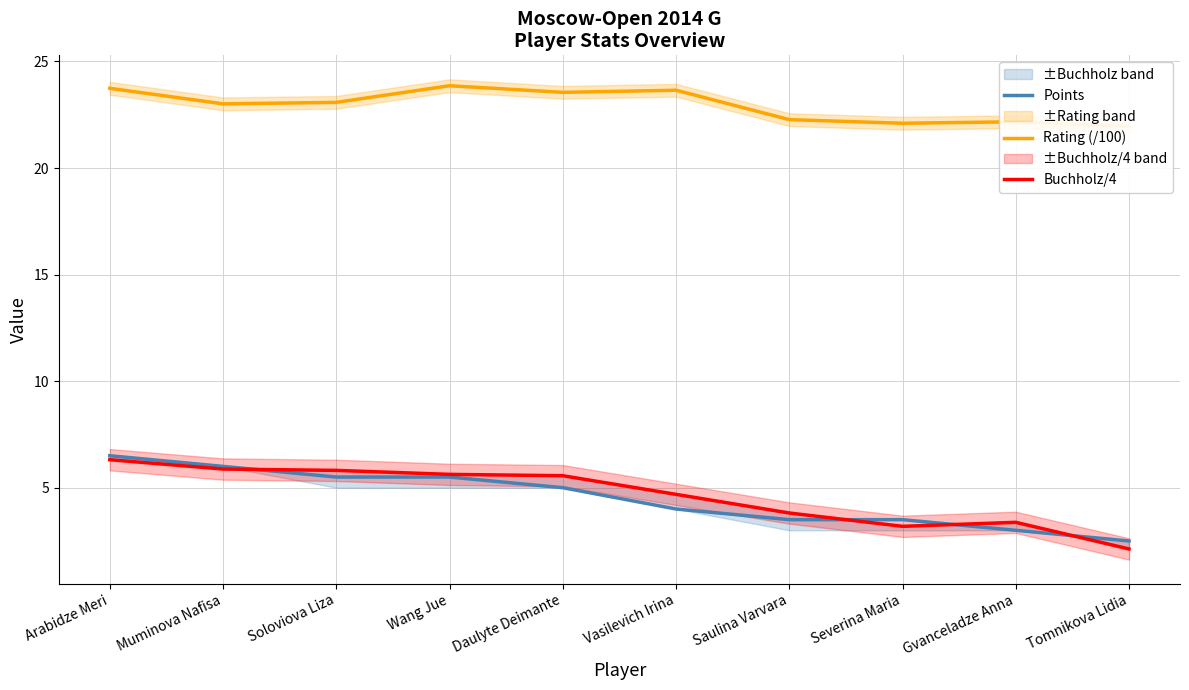

Is it true that Rating (/100) equals 22.1 at Severina Maria?

True